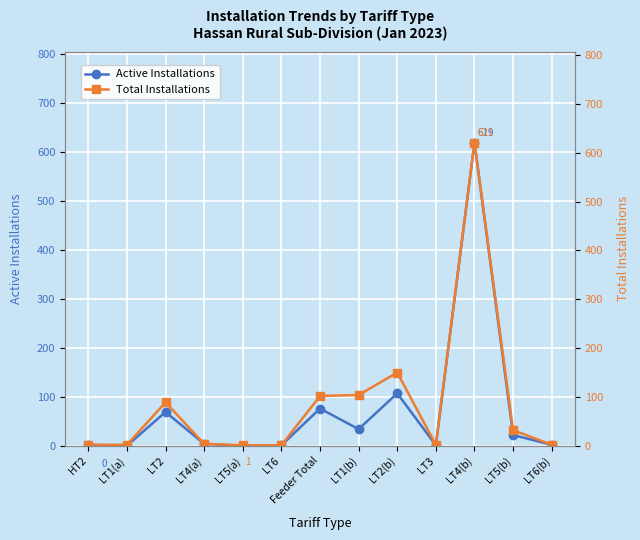

What is the value of the Total Installations point at the 12th from the left?

32